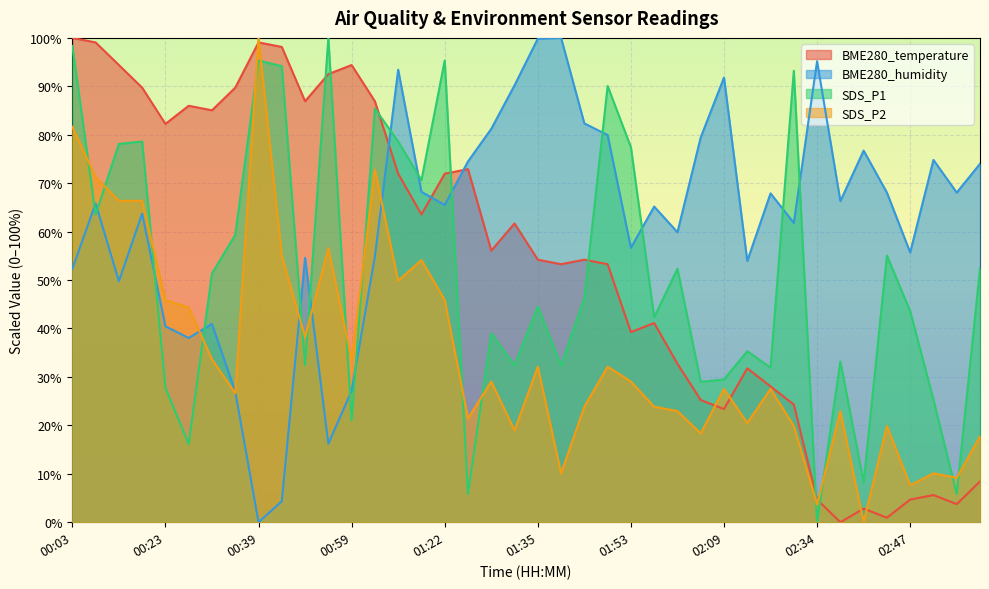

What position from the left is 01:38?

22